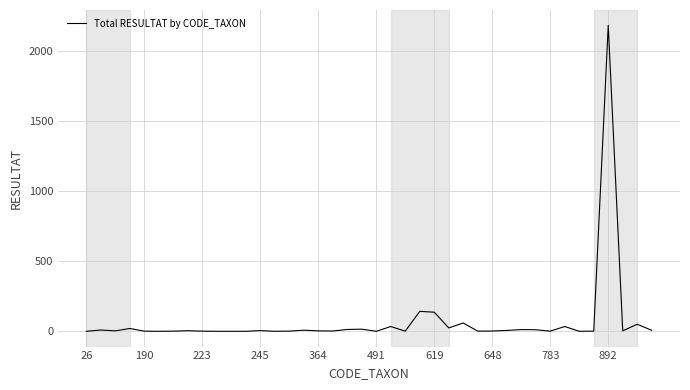

What is the label of the 38th point from the right?

223